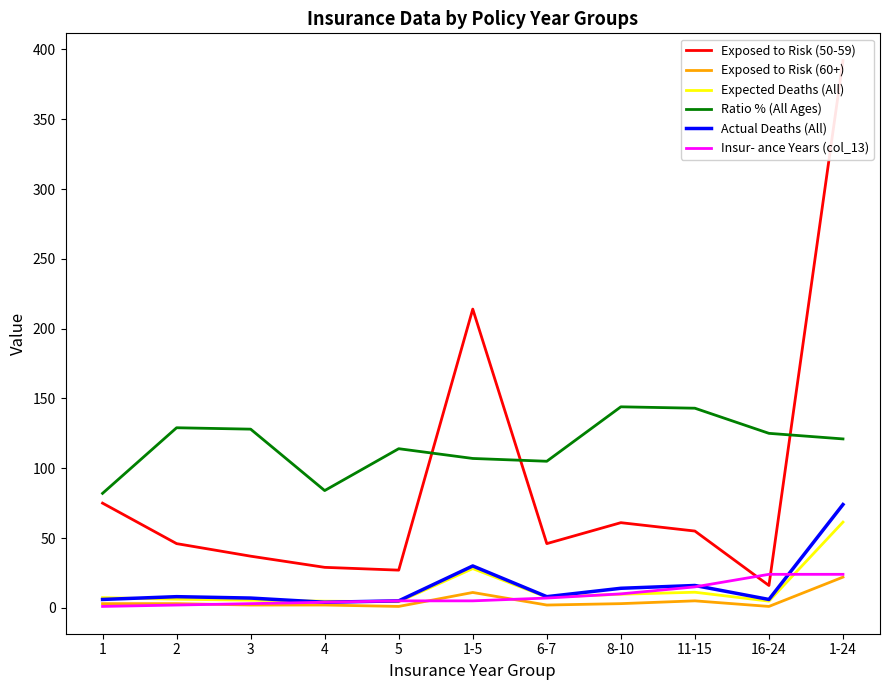

Rank the categories by Exposed to Risk (50-59) value from highest to lowest.

1-24, 1-5, 1, 8-10, 11-15, 2, 6-7, 3, 4, 5, 16-24